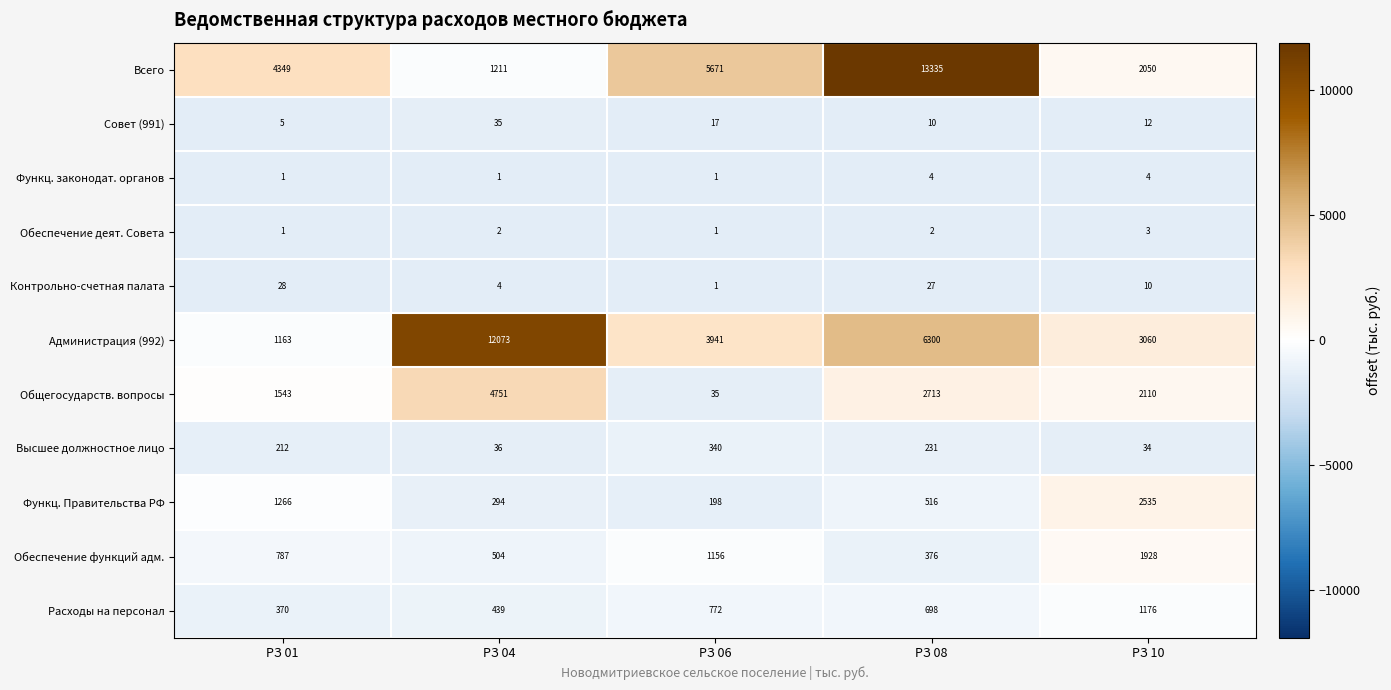

Which series has the largest total across all categories?

Всего